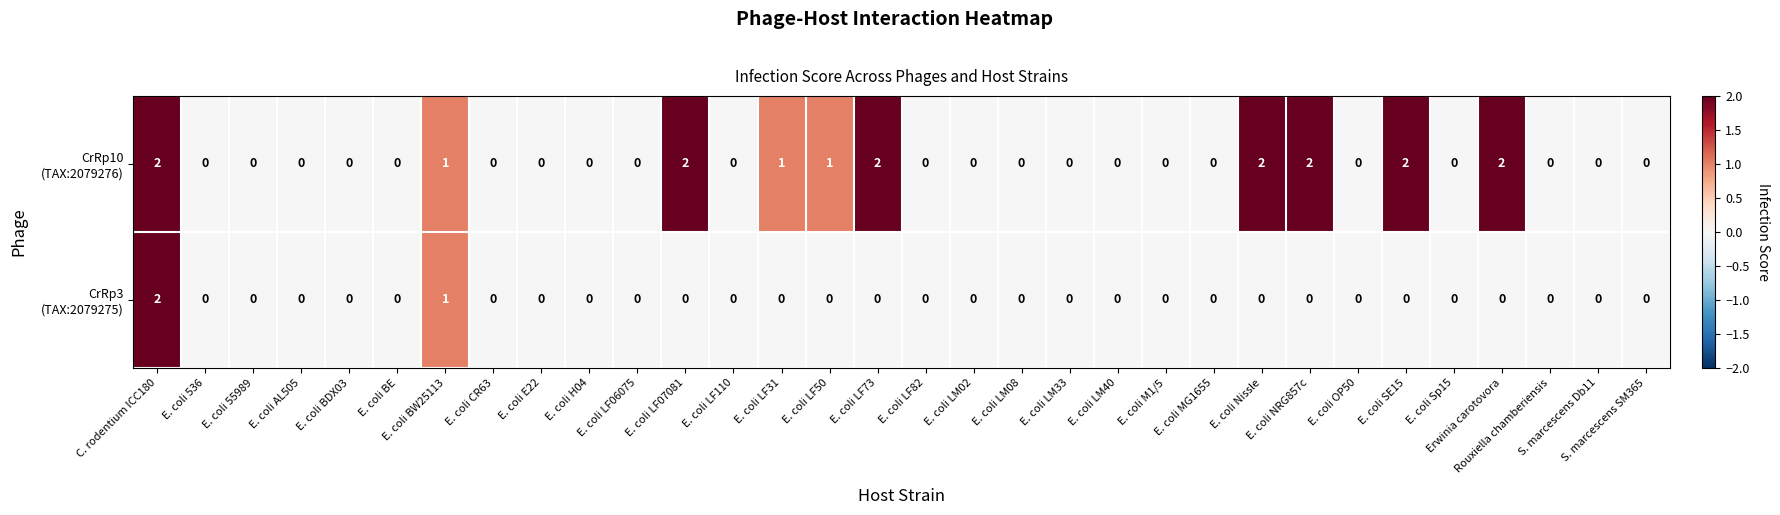

At which category is the sum across all series the highest?

C. rodentium ICC180